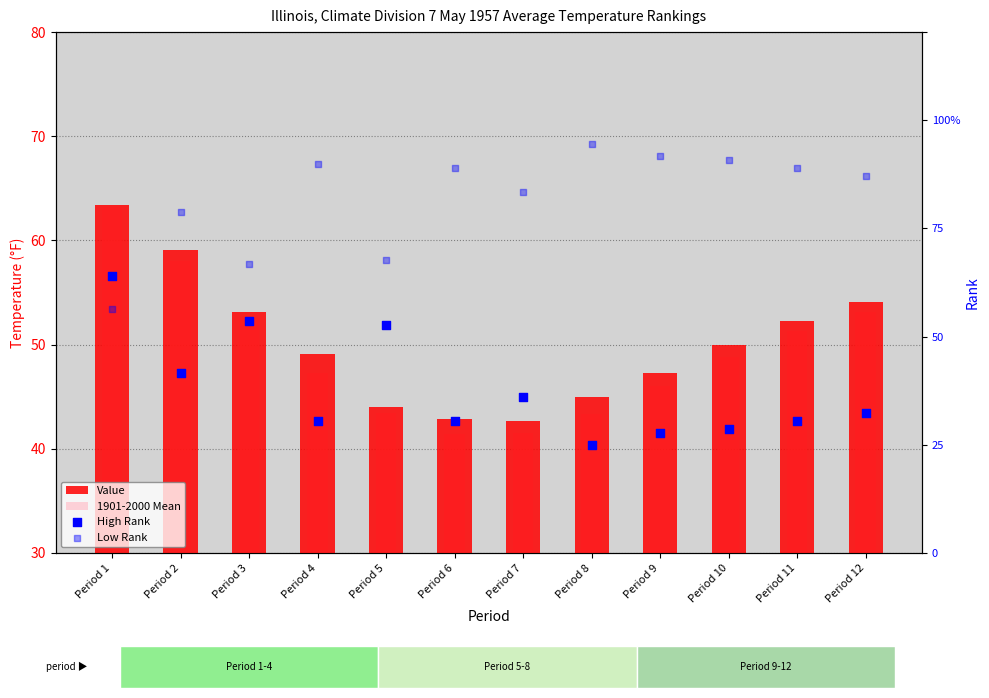

At which category is the sum across all series the highest?

Period 1